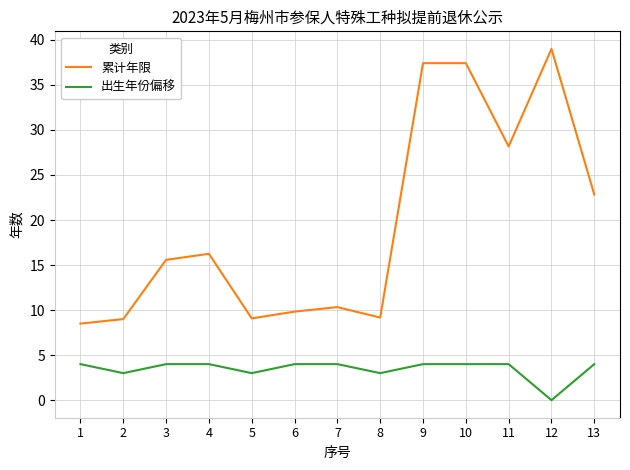

Where is the first local minimum for 出生年份偏移?

2